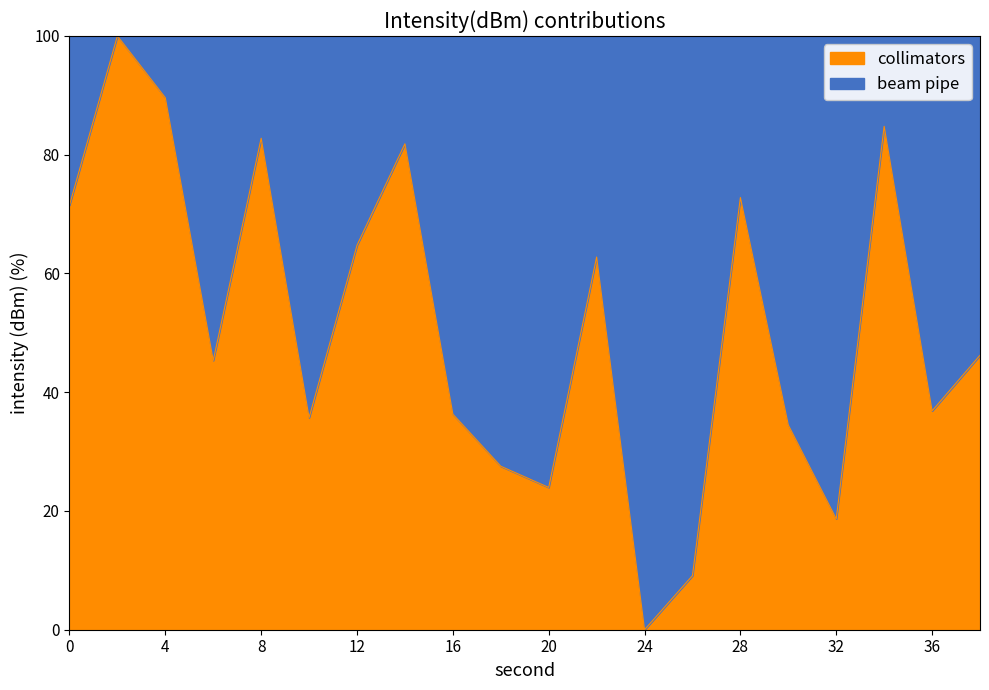

Where is the data nearest to the value 50?

38